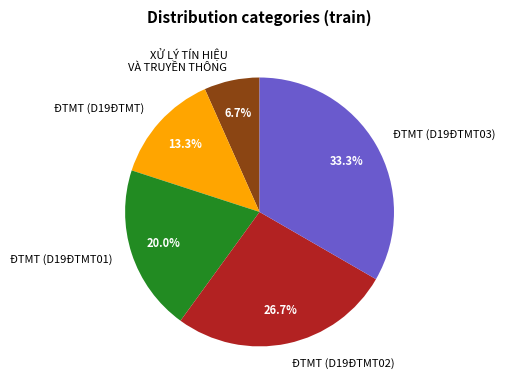

Does any single category account for the majority?

No